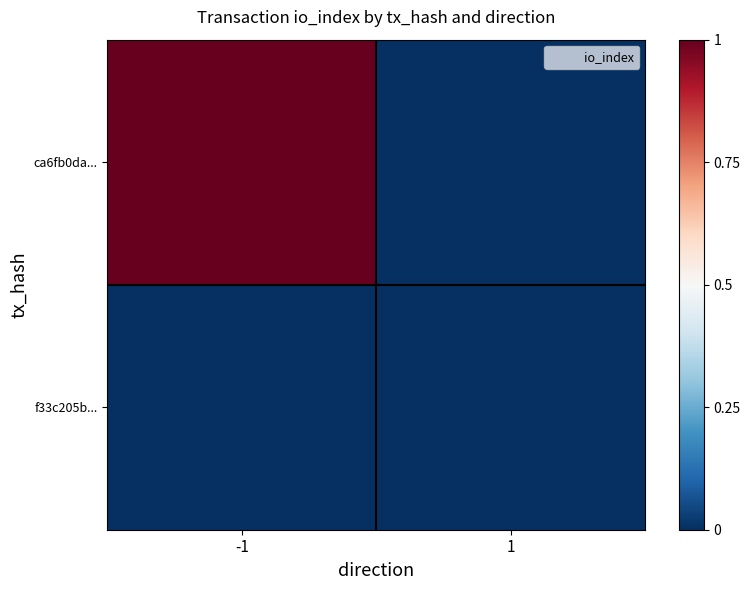

Reading right to left, transcribe all the data shown in this chart.

ca6fb0da...: 1=0	-1=1
f33c205b...: 1=0	-1=0